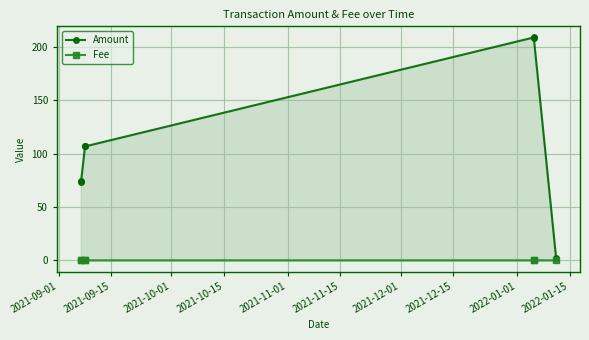

Rank the series by their maximum value, from highest to lowest.

Amount, Fee